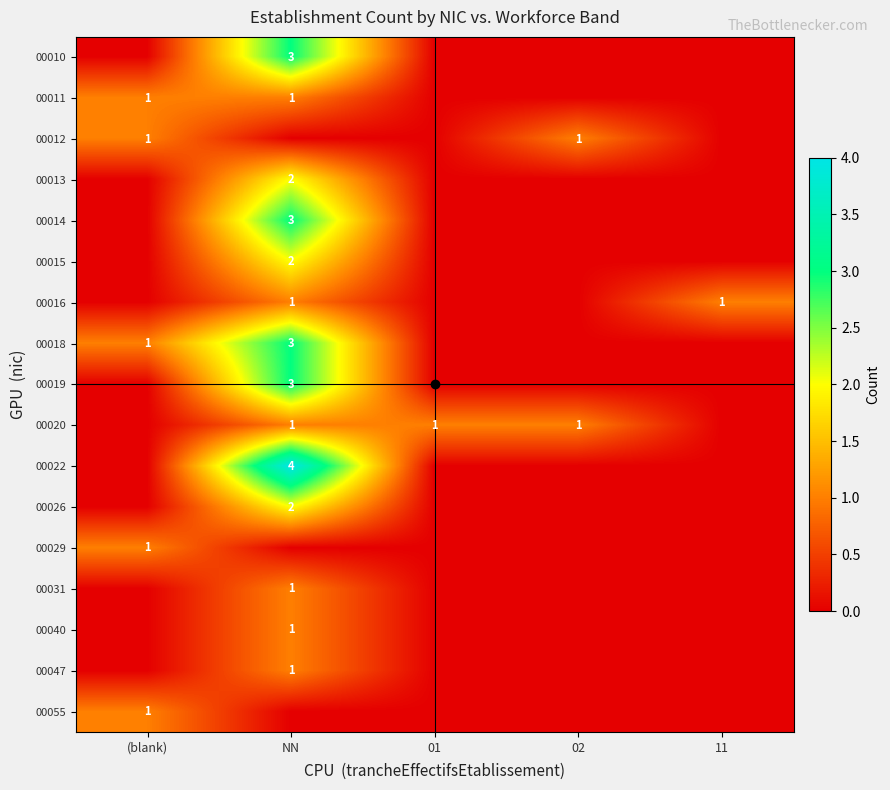

The 00014 series shows 0 at 02. True or false?

True